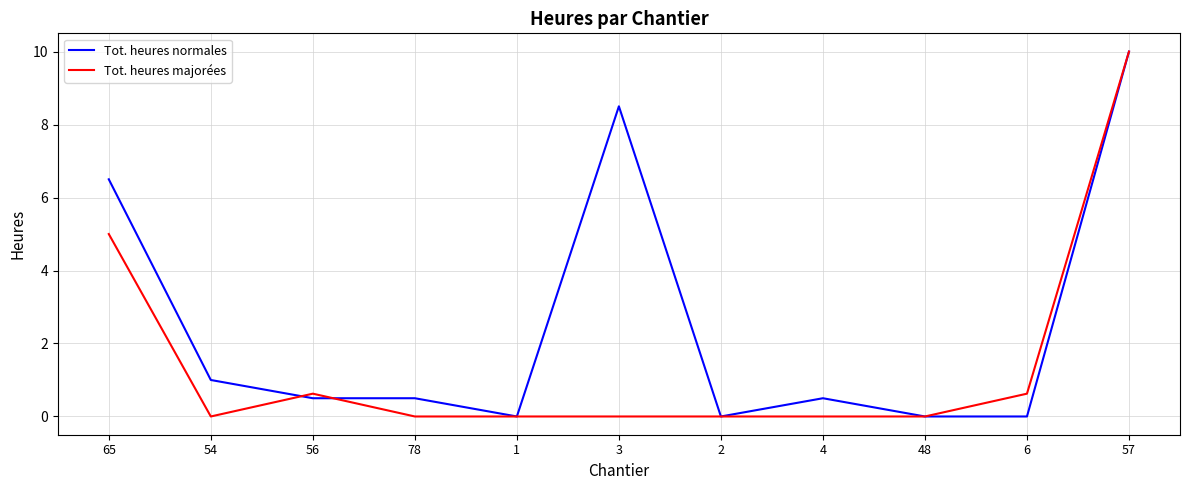

Reading left to right, extract all data points from this chart.

Tot. heures normales: 65=6.5	54=1.0	56=0.5	78=0.5	1=0.0	3=8.5	2=0.0	4=0.5	48=0.0	6=0.0	57=10.0
Tot. heures majorées: 65=5.0	54=0.0	56=0.6	78=0.0	1=0.0	3=0.0	2=0.0	4=0.0	48=0.0	6=0.6	57=10.0